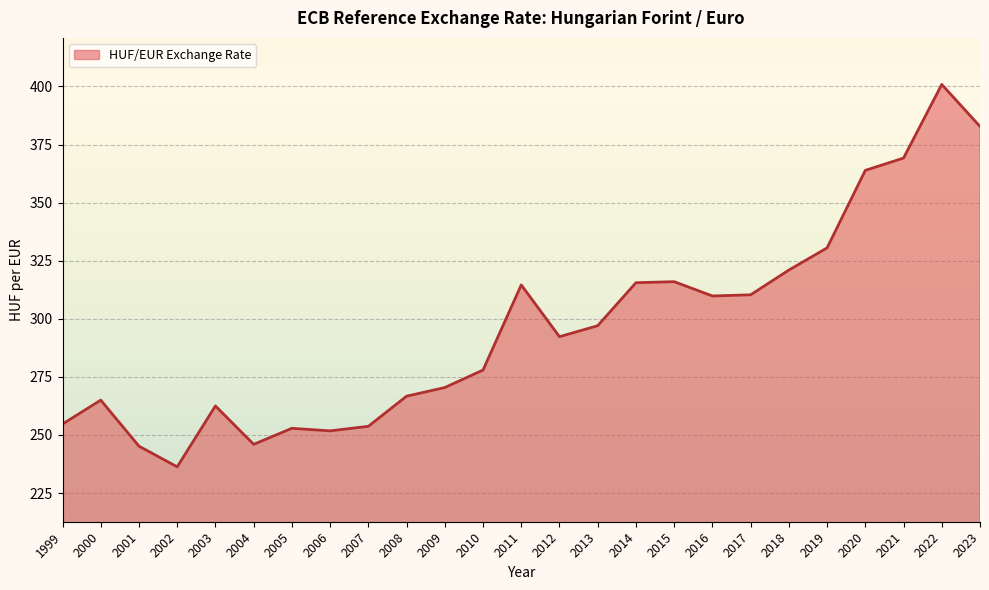

What is the ratio of the value at 2021 to the value at 2019?

1.1